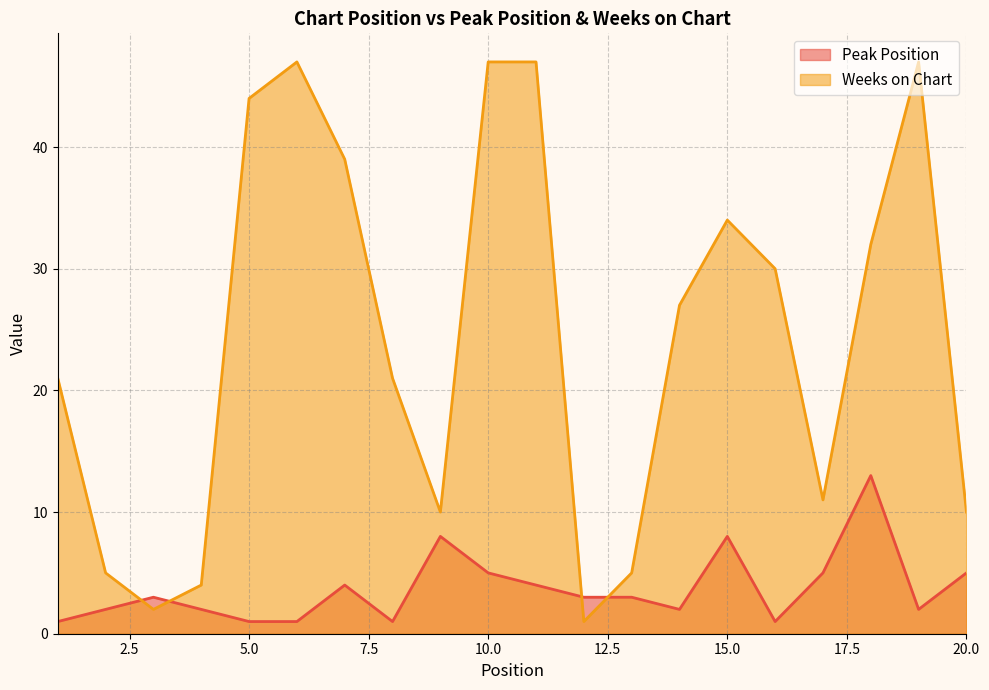

At how many categories does at least one series exceed 33?

7